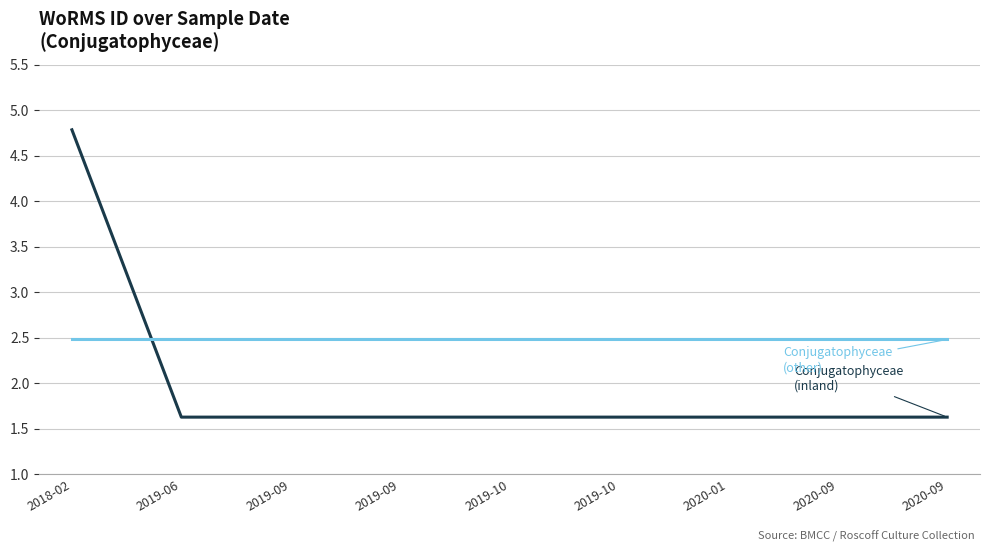

Reading left to right, transcribe all the data shown in this chart.

Conjugatophyceae (inland): 2018-02=4.8	2019-06=1.6	2019-09=1.6	2019-09=1.6	2019-10=1.6	2019-10=1.6	2020-01=1.6	2020-09=1.6	2020-09=1.6
Conjugatophyceae (other): 2018-02=2.5	2019-06=2.5	2019-09=2.5	2019-09=2.5	2019-10=2.5	2019-10=2.5	2020-01=2.5	2020-09=2.5	2020-09=2.5